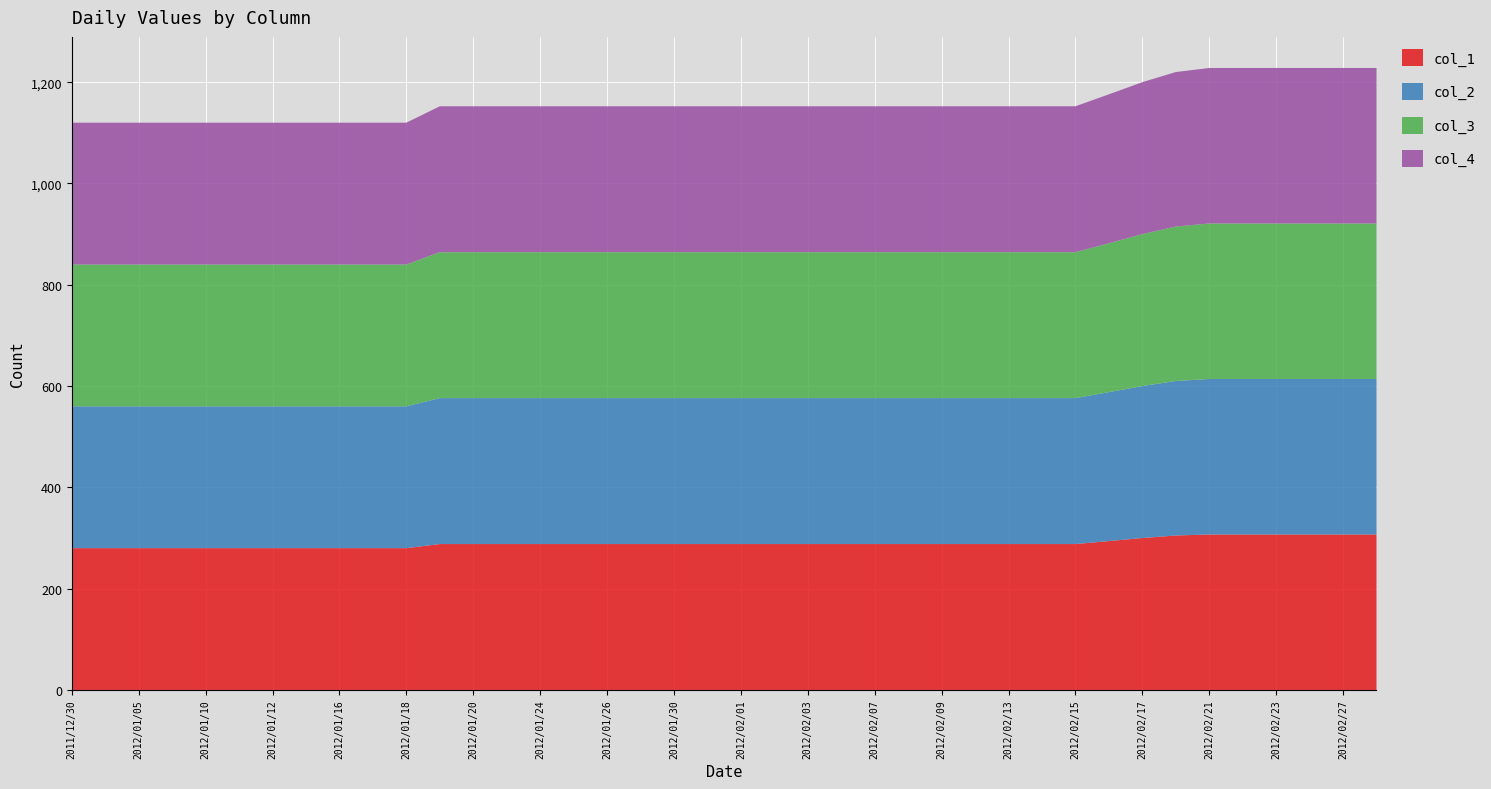

Reading left to right, list all the values displayed in this chart.

col_1: 2011/12/30=280.0	2012/01/04=280.0	2012/01/05=280.0	2012/01/06=280.0	2012/01/10=280.0	2012/01/11=280.0	2012/01/12=280.0	2012/01/13=280.0	2012/01/16=280.0	2012/01/17=280.0	2012/01/18=280.0	2012/01/19=288.1	2012/01/20=288.1	2012/01/23=288.1	2012/01/24=288.1	2012/01/25=288.1	2012/01/26=288.1	2012/01/27=288.1	2012/01/30=288.1	2012/01/31=288.1	2012/02/01=288.1	2012/02/02=288.1	2012/02/03=288.1	2012/02/06=288.1	2012/02/07=288.1	2012/02/08=288.1	2012/02/09=288.1	2012/02/10=288.1	2012/02/13=288.1	2012/02/14=288.1	2012/02/15=288.1	2012/02/16=294.0	2012/02/17=300.0	2012/02/20=305.0	2012/02/21=307.0	2012/02/22=307.0	2012/02/23=307.0	2012/02/24=307.0	2012/02/27=307.0	2012/02/28=307.0
col_2: 2011/12/30=280.0	2012/01/04=280.0	2012/01/05=280.0	2012/01/06=280.0	2012/01/10=280.0	2012/01/11=280.0	2012/01/12=280.0	2012/01/13=280.0	2012/01/16=280.0	2012/01/17=280.0	2012/01/18=280.0	2012/01/19=288.1	2012/01/20=288.1	2012/01/23=288.1	2012/01/24=288.1	2012/01/25=288.1	2012/01/26=288.1	2012/01/27=288.1	2012/01/30=288.1	2012/01/31=288.1	2012/02/01=288.1	2012/02/02=288.1	2012/02/03=288.1	2012/02/06=288.1	2012/02/07=288.1	2012/02/08=288.1	2012/02/09=288.1	2012/02/10=288.1	2012/02/13=288.1	2012/02/14=288.1	2012/02/15=288.1	2012/02/16=294.0	2012/02/17=300.0	2012/02/20=305.0	2012/02/21=307.0	2012/02/22=307.0	2012/02/23=307.0	2012/02/24=307.0	2012/02/27=307.0	2012/02/28=307.0
col_3: 2011/12/30=280.0	2012/01/04=280.0	2012/01/05=280.0	2012/01/06=280.0	2012/01/10=280.0	2012/01/11=280.0	2012/01/12=280.0	2012/01/13=280.0	2012/01/16=280.0	2012/01/17=280.0	2012/01/18=280.0	2012/01/19=288.1	2012/01/20=288.1	2012/01/23=288.1	2012/01/24=288.1	2012/01/25=288.1	2012/01/26=288.1	2012/01/27=288.1	2012/01/30=288.1	2012/01/31=288.1	2012/02/01=288.1	2012/02/02=288.1	2012/02/03=288.1	2012/02/06=288.1	2012/02/07=288.1	2012/02/08=288.1	2012/02/09=288.1	2012/02/10=288.1	2012/02/13=288.1	2012/02/14=288.1	2012/02/15=288.1	2012/02/16=294.0	2012/02/17=300.0	2012/02/20=305.0	2012/02/21=307.0	2012/02/22=307.0	2012/02/23=307.0	2012/02/24=307.0	2012/02/27=307.0	2012/02/28=307.0
col_4: 2011/12/30=280.0	2012/01/04=280.0	2012/01/05=280.0	2012/01/06=280.0	2012/01/10=280.0	2012/01/11=280.0	2012/01/12=280.0	2012/01/13=280.0	2012/01/16=280.0	2012/01/17=280.0	2012/01/18=280.0	2012/01/19=288.1	2012/01/20=288.1	2012/01/23=288.1	2012/01/24=288.1	2012/01/25=288.1	2012/01/26=288.1	2012/01/27=288.1	2012/01/30=288.1	2012/01/31=288.1	2012/02/01=288.1	2012/02/02=288.1	2012/02/03=288.1	2012/02/06=288.1	2012/02/07=288.1	2012/02/08=288.1	2012/02/09=288.1	2012/02/10=288.1	2012/02/13=288.1	2012/02/14=288.1	2012/02/15=288.1	2012/02/16=294.0	2012/02/17=300.0	2012/02/20=305.0	2012/02/21=307.0	2012/02/22=307.0	2012/02/23=307.0	2012/02/24=307.0	2012/02/27=307.0	2012/02/28=307.0